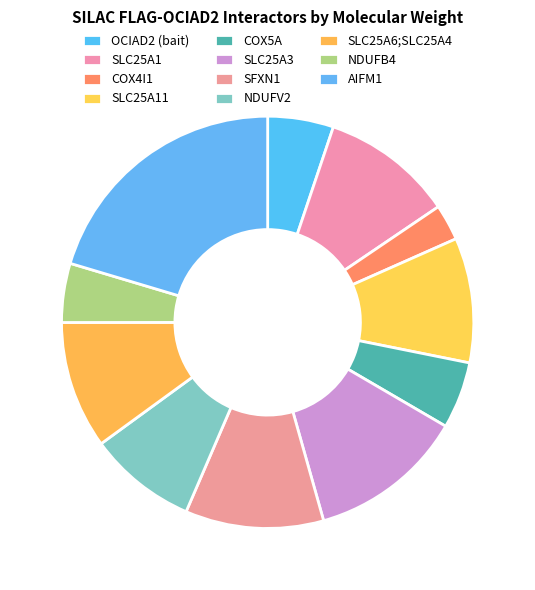

Is it true that NDUFV2 is 9% of the pie?

True